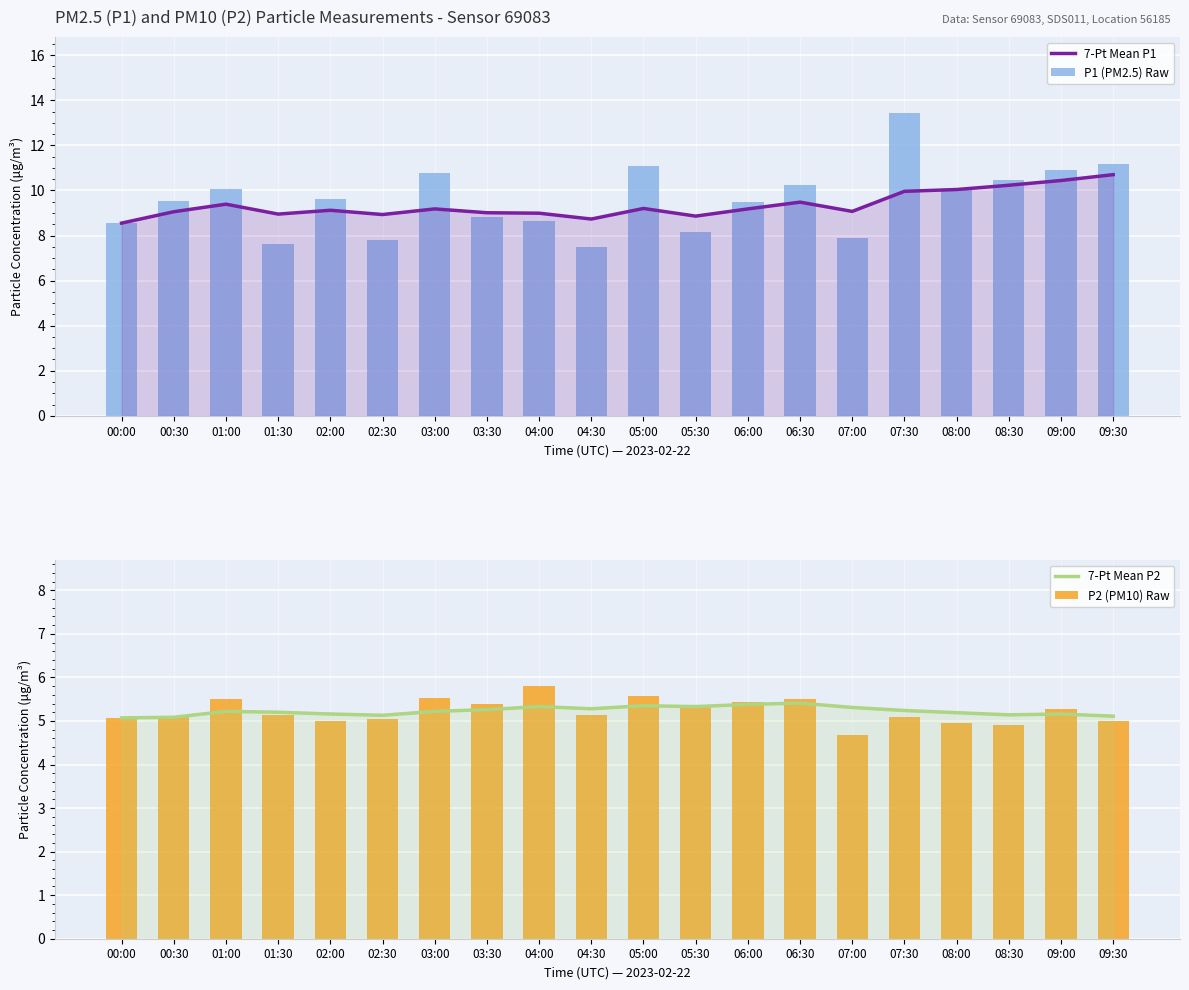

What position from the left is 01:30?

4